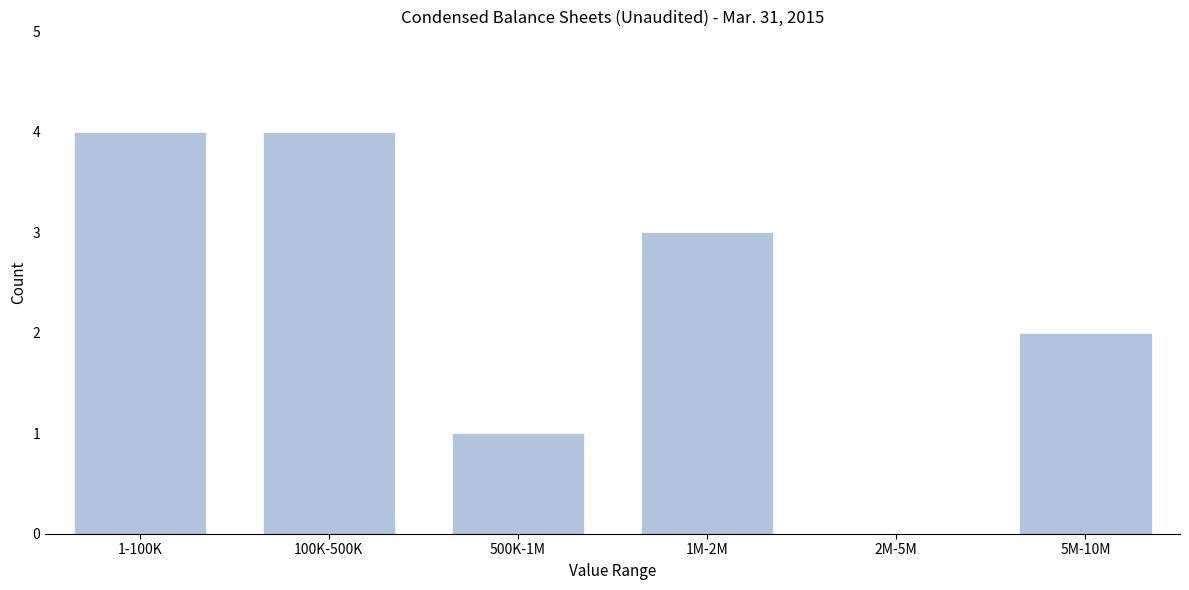

Reading right to left, transcribe all the data shown in this chart.

5M-10M=2	2M-5M=0	1M-2M=3	500K-1M=1	100K-500K=4	1-100K=4